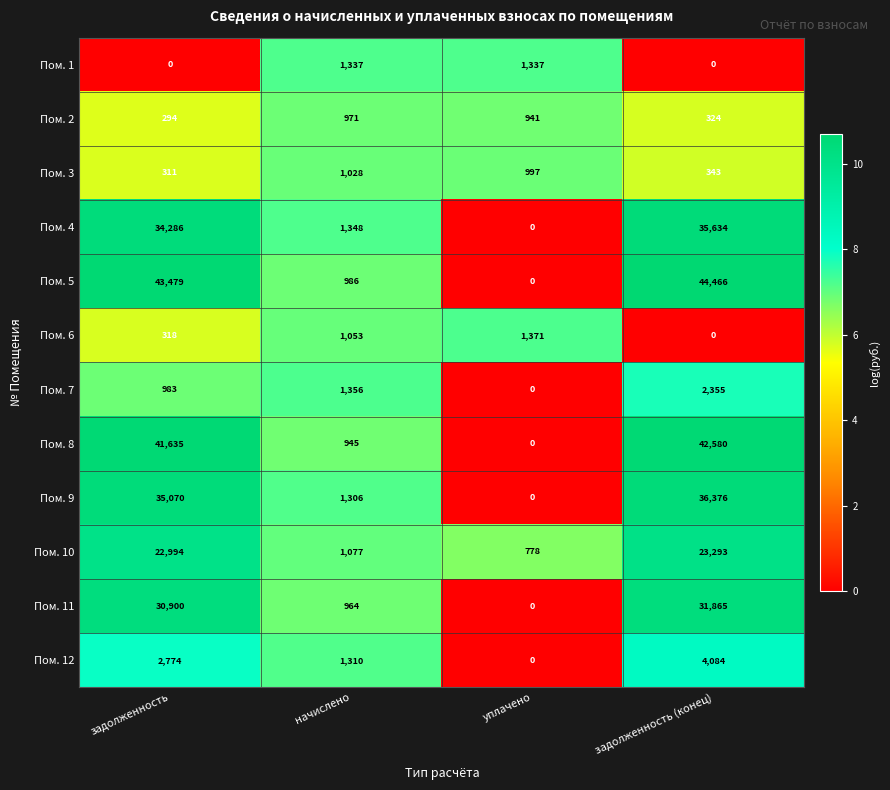

Where does the Пом. 3 series first go above 997?

начислено